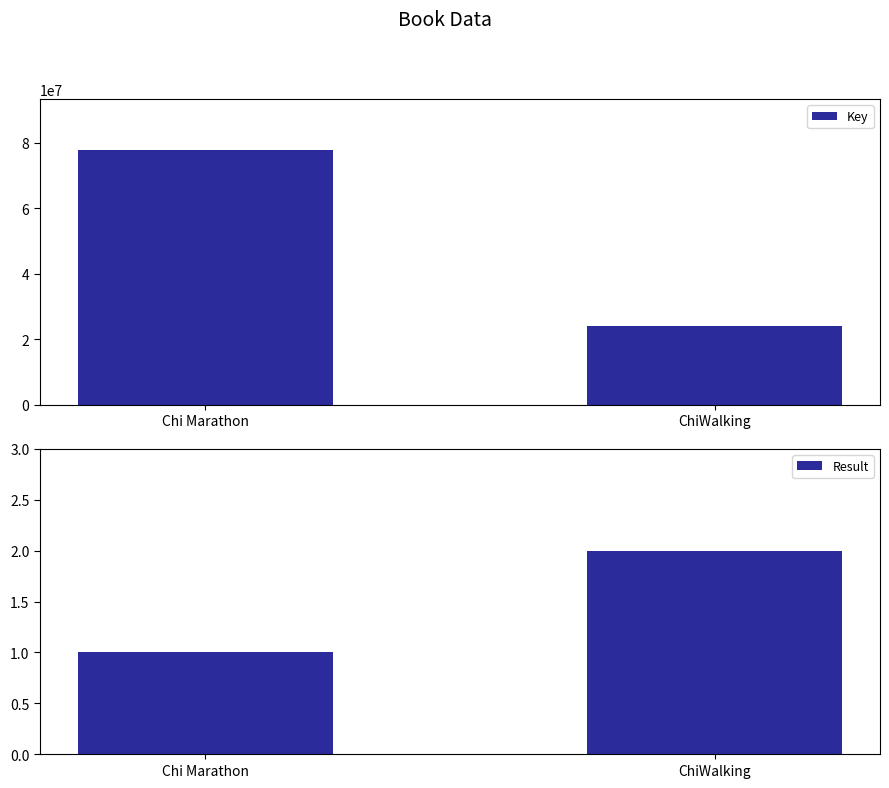

List the labels in order of Key value, largest first.

Chi Marathon, ChiWalking